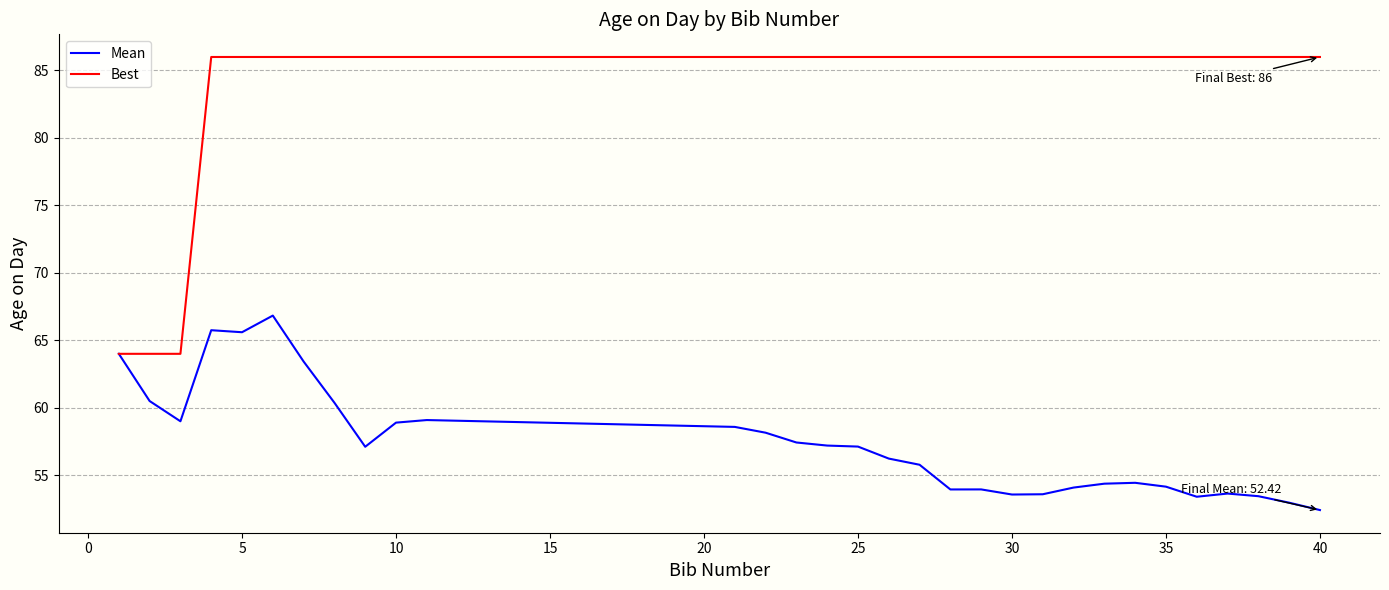

What is the smallest value displayed?

52.4